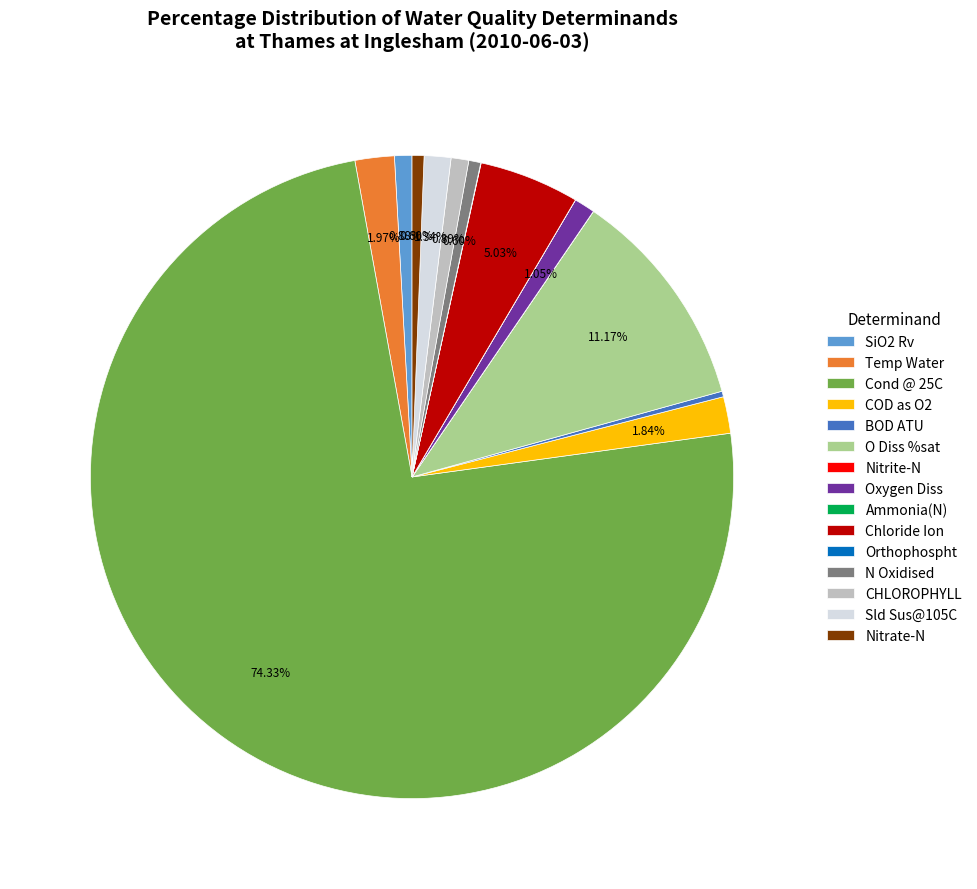

To the nearest percent, what is the difference between the BOD ATU and O Diss %sat slice percentages?

11%